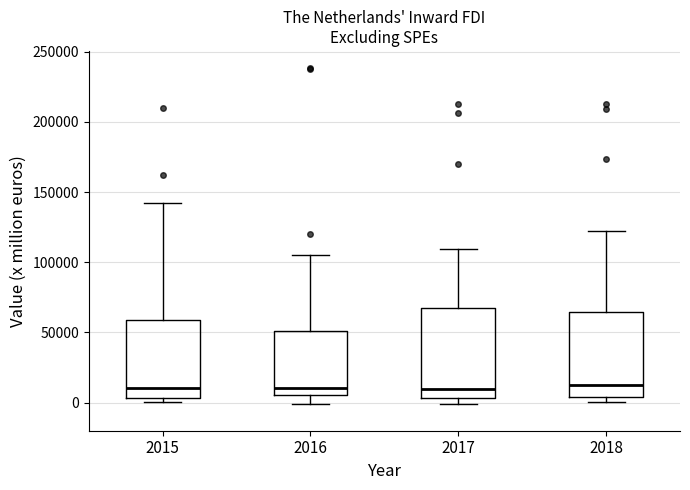

Where does the upper whisker of the box at x = 2017 end on the y-axis? The values are not printed on the chart, so give them approximately, as read against the axis.

110000